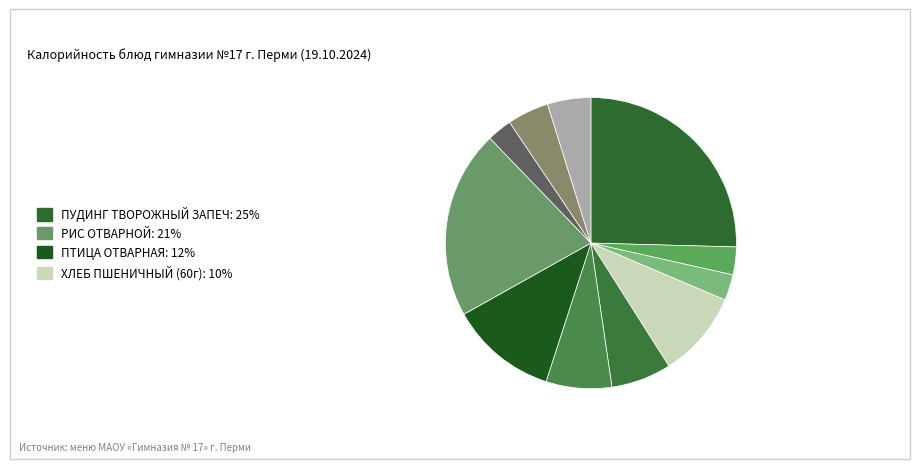

How many segments does this pie chart have?

11